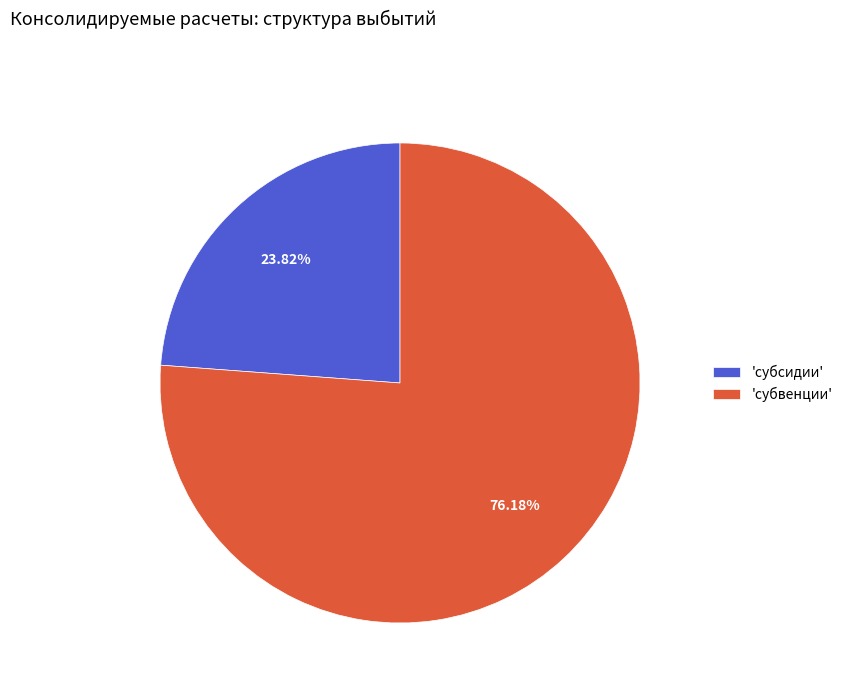

Between 'субвенции' and 'субсидии', which is larger?

'субвенции'